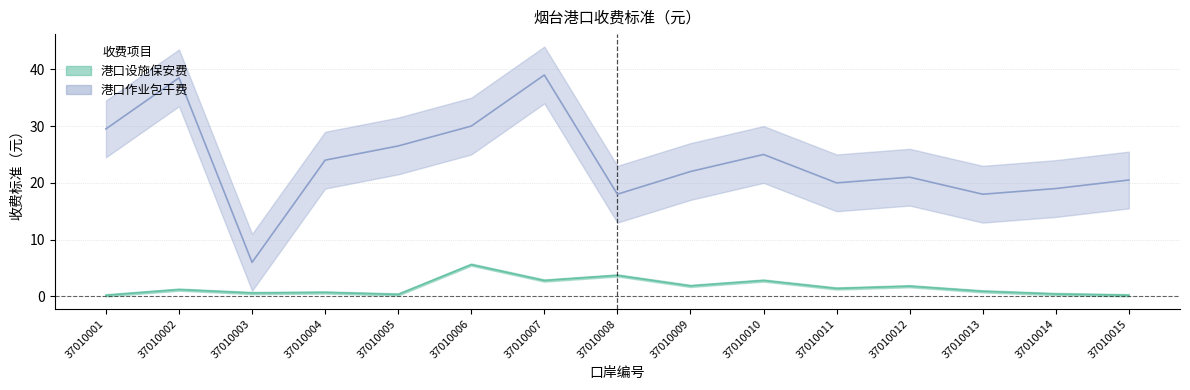

True or false: 港口作业包干费 and 港口设施保安费 intersect in this chart.

False